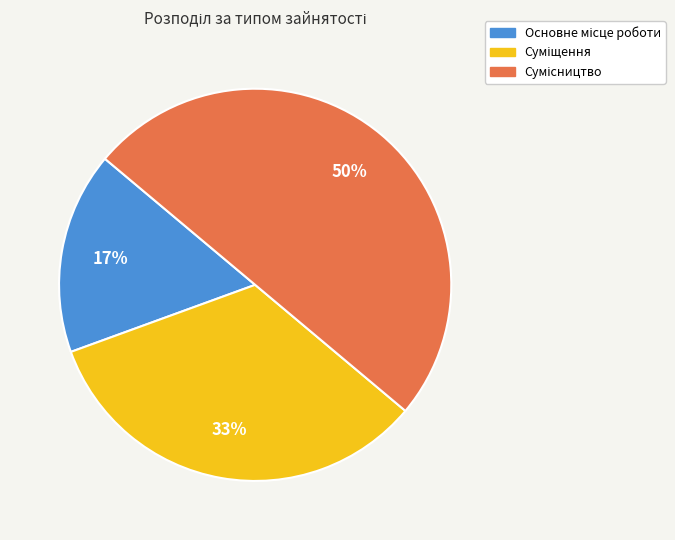

To the nearest percent, what is the average slice percentage?

33%